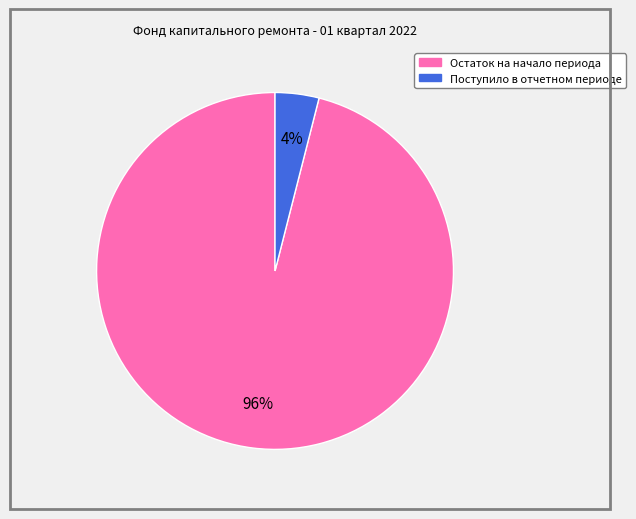

Do Поступило в отчетном периоде and Остаток на начало периода together represent more than half of the pie?

Yes